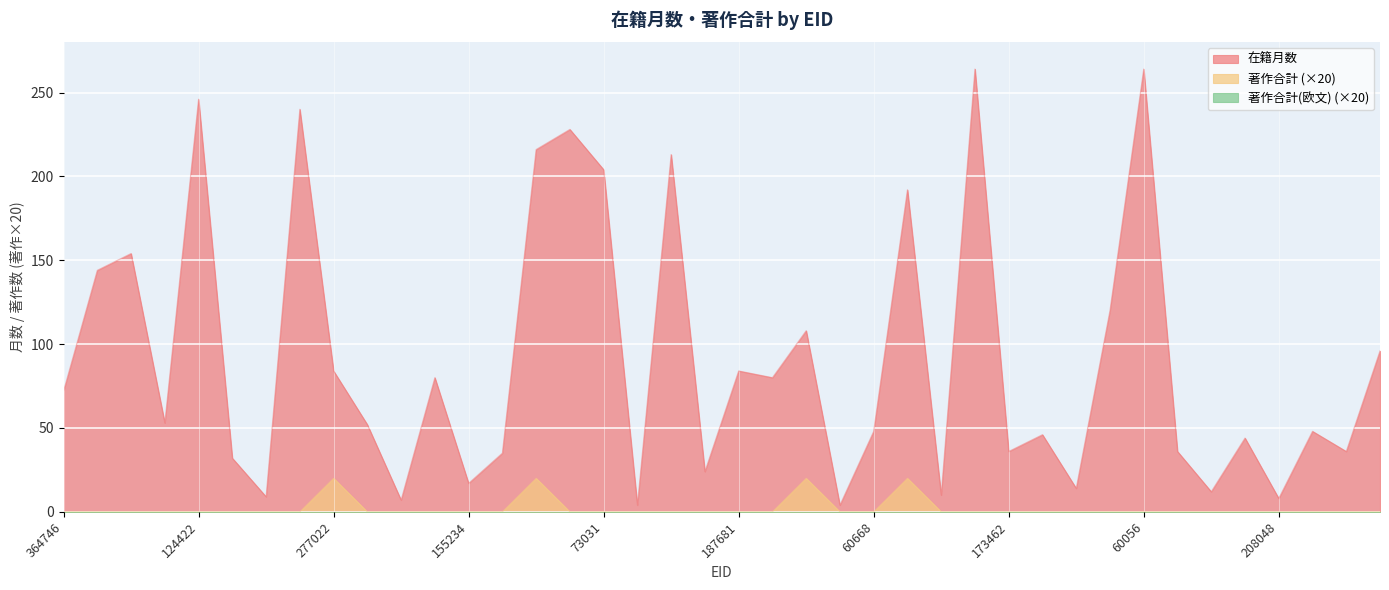

Reading left to right, list all the values displayed in this chart.

在籍月数: 364746=72	60178=144	264520=154	382893=53	124422=246	234886=32	338422=9	137141=240	277022=84	60073=52	140255=7	266351=80	155234=17	121728=35	174827=216	157272=228	73031=204	147809=4	164711=213	222308=24	187681=84	324247=80	73032=108	321992=4	60668=48	135935=192	77921=10	60199=264	173462=36	245316=46	366606=14	310650=120	60056=264	60158=36	426722=12	388853=44	208048=8	60200=48	174823=36	60175=96
著作合計: 364746=0	60178=0	264520=0	382893=0	124422=0	234886=0	338422=0	137141=0	277022=20	60073=0	140255=0	266351=0	155234=0	121728=0	174827=20	157272=0	73031=0	147809=0	164711=0	222308=0	187681=0	324247=0	73032=20	321992=0	60668=0	135935=20	77921=0	60199=0	173462=0	245316=0	366606=0	310650=0	60056=0	60158=0	426722=0	388853=0	208048=0	60200=0	174823=0	60175=0